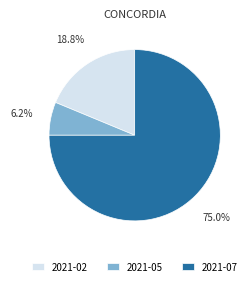

Is the sum of 2021-02 and 2021-07 greater than half?

Yes